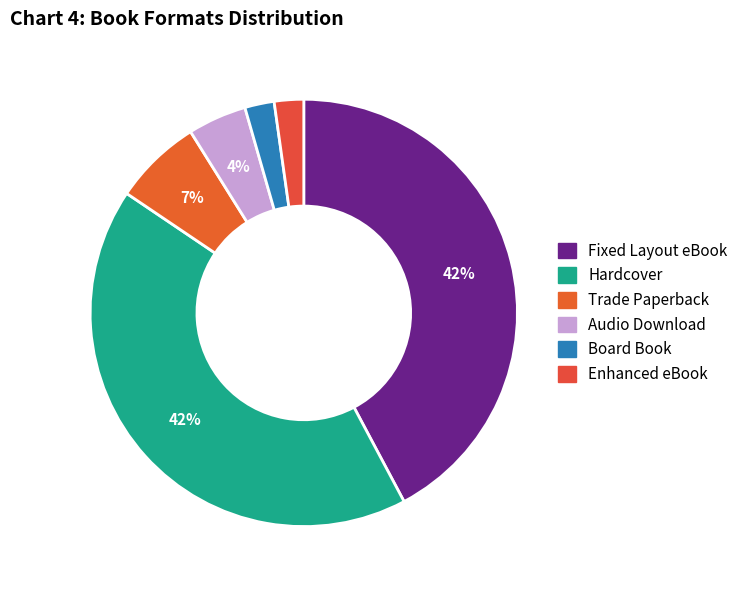

How many slices are in this pie chart?

6